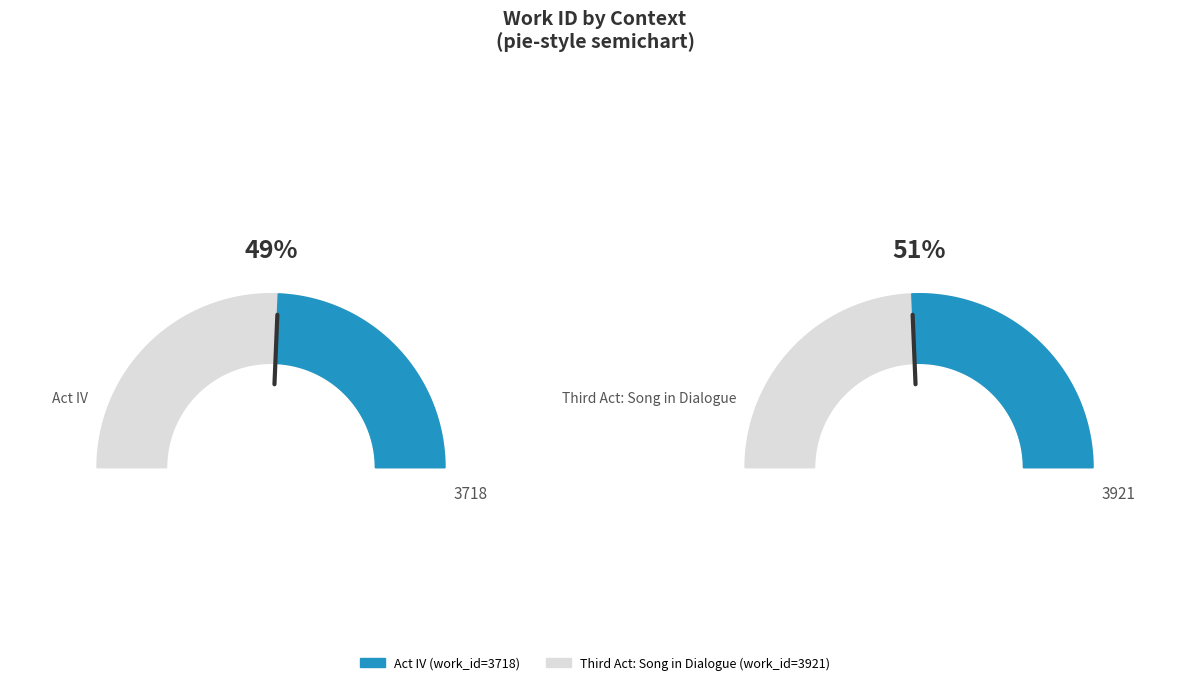

Rank the categories by value from highest to lowest.

Third Act: Song in Dialogue, Act IV